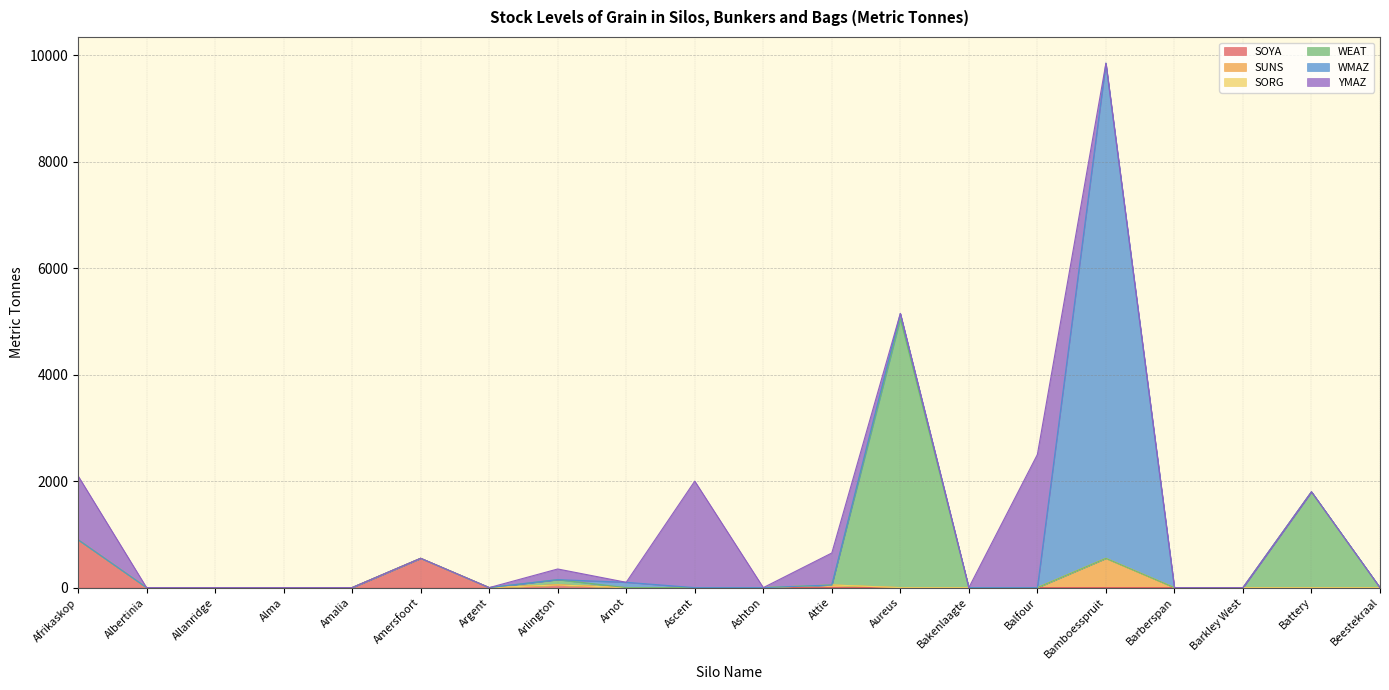

What is the sum of all WEAT values?

6950